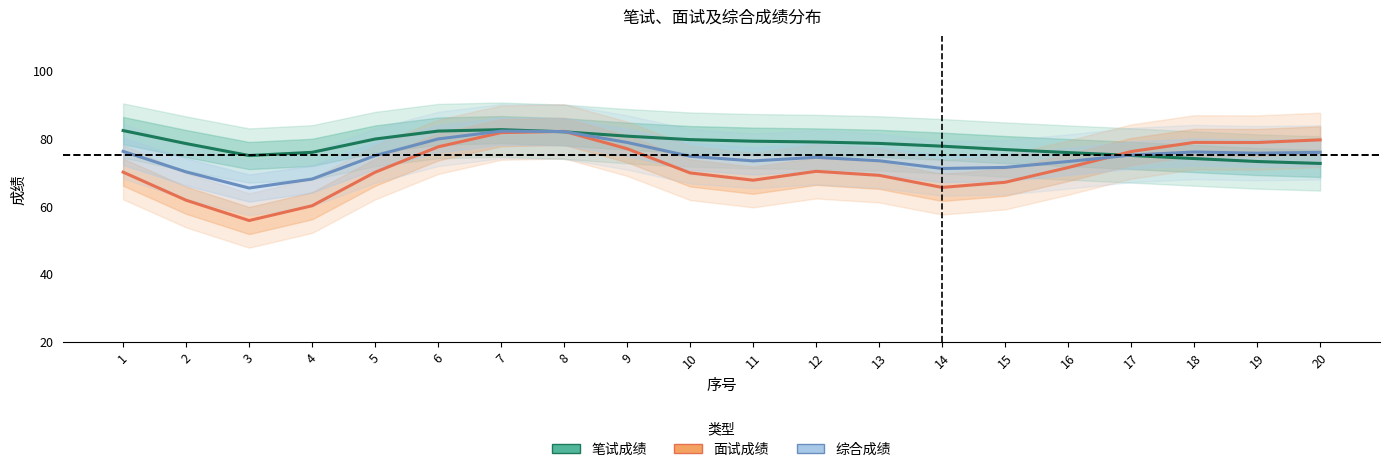

Which series has the widest spread of values?

面试成绩